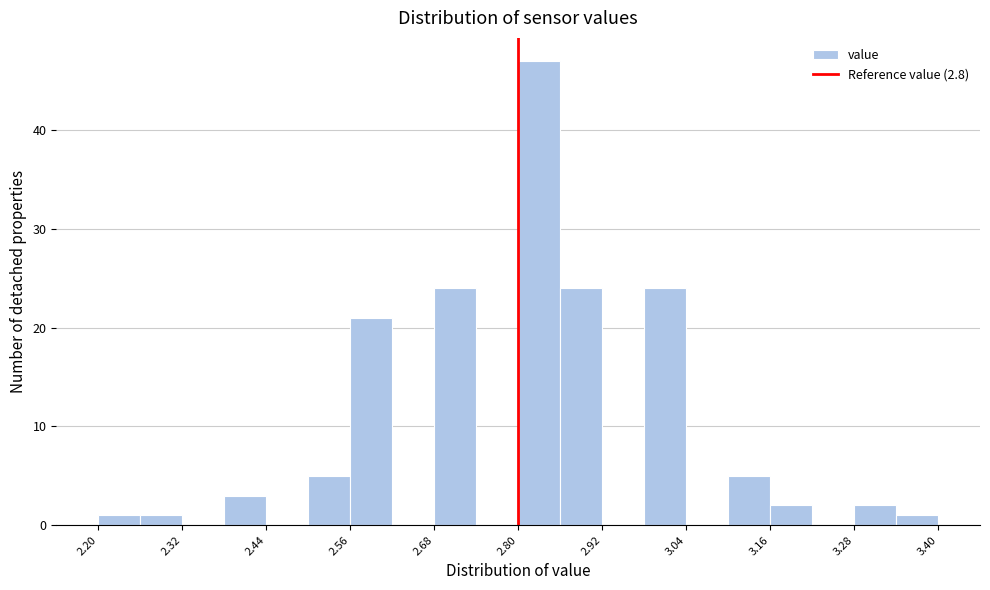

Around what value on the x-axis is the tallest bar? Give the approximate position of its centre, as read against the axis.

2.84